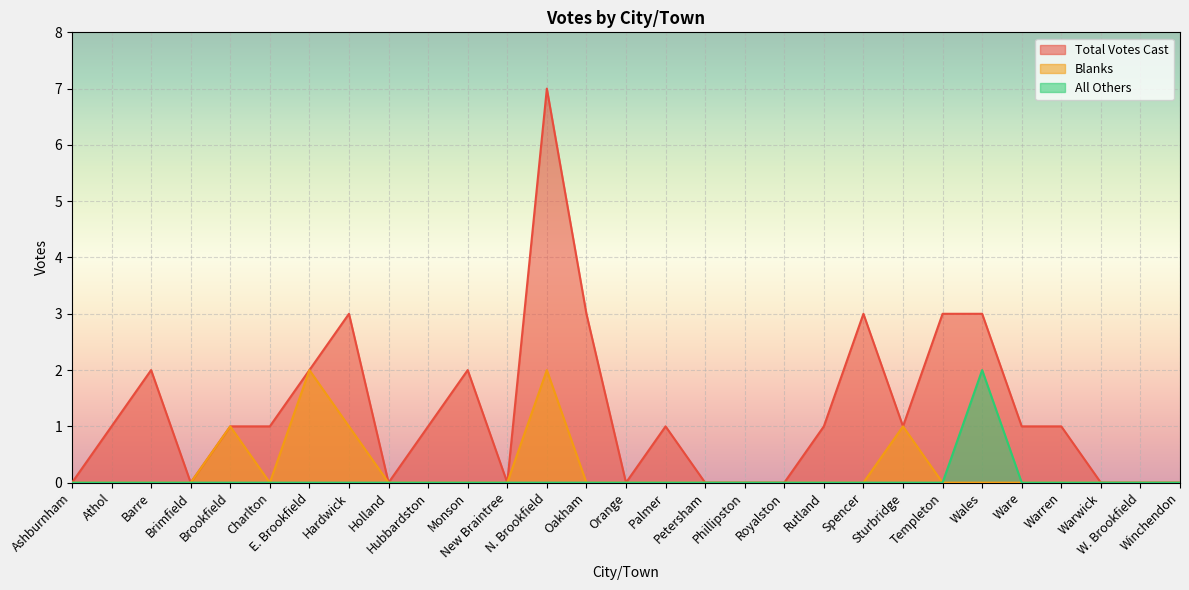

How many lines are shown in the chart?

3